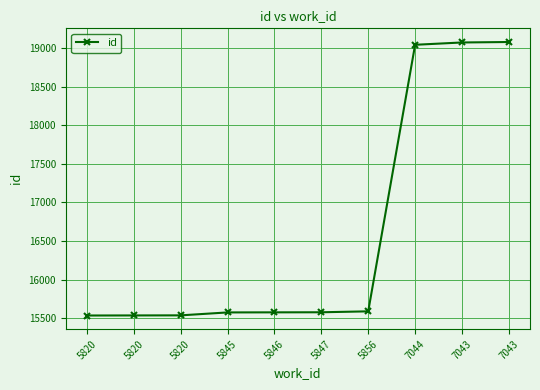

Rank the categories by value from highest to lowest.

7043, 7043, 7044, 5856, 5847, 5846, 5845, 5820, 5820, 5820